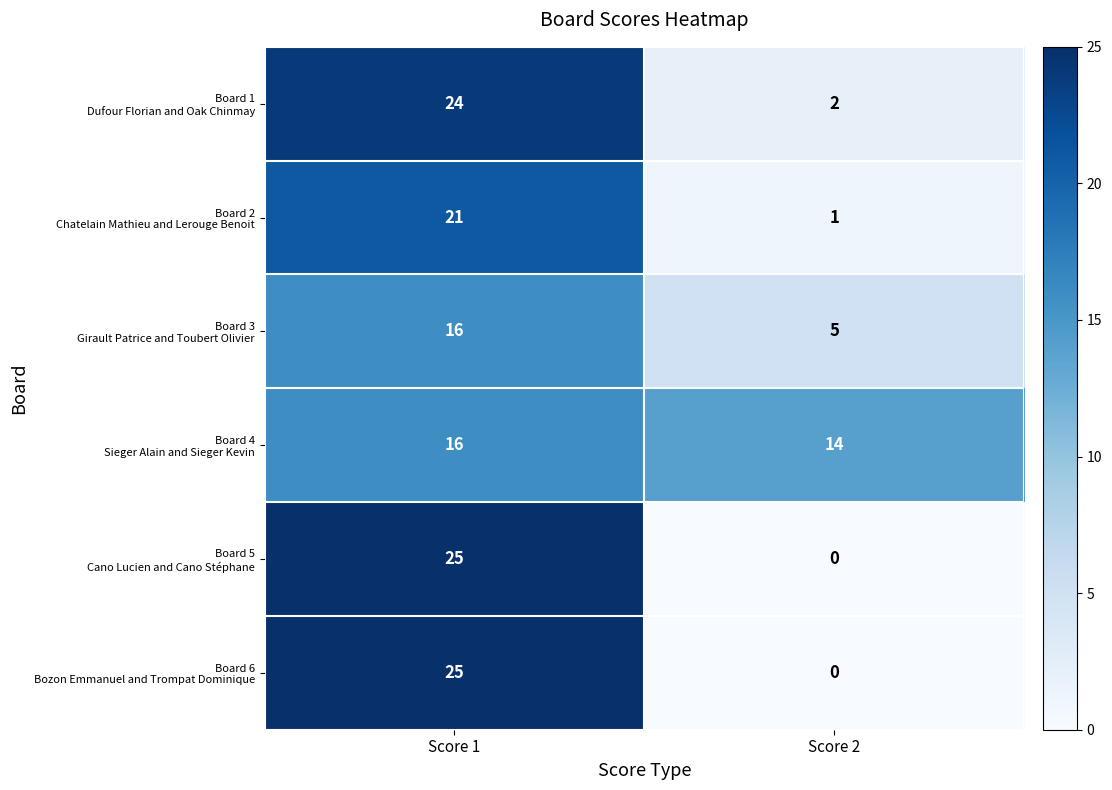

What is the difference between the highest and lowest values at Score 1?

9